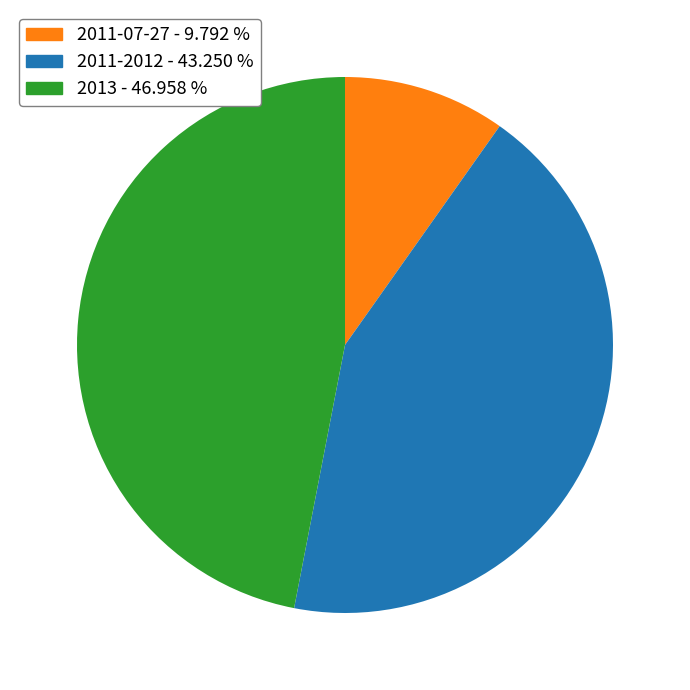

Is there any slice that represents more than half of the pie?

No